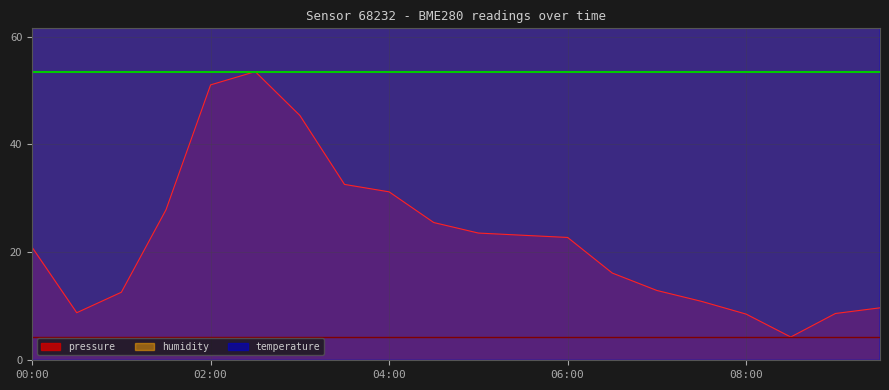

Which category has the highest value in the humidity series?

08:00